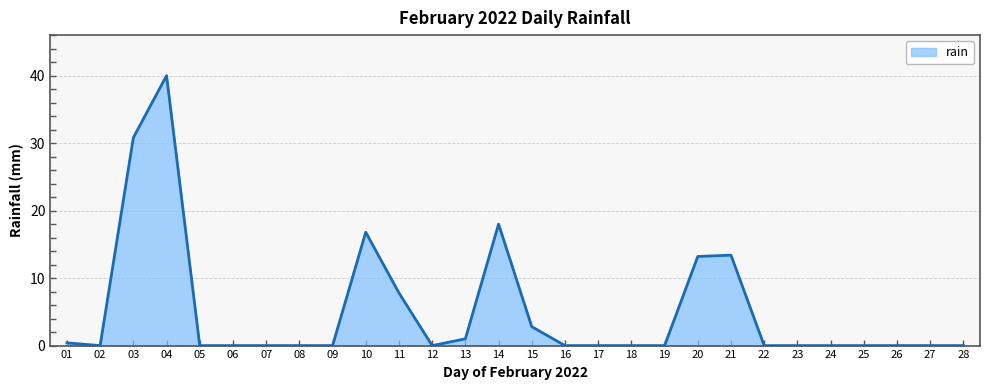

At which label is the value closest to 20?

14